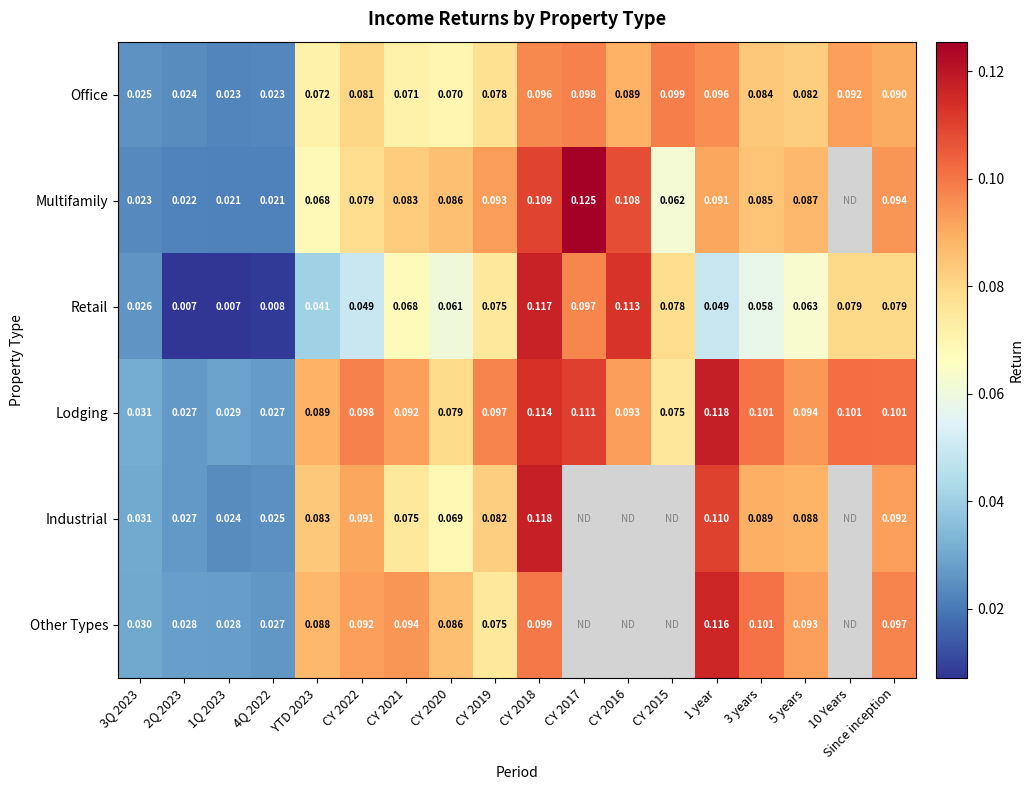

At YTD 2023, list the series in order from largest to smallest.

Lodging, Other Types, Industrial, Office, Multifamily, Retail